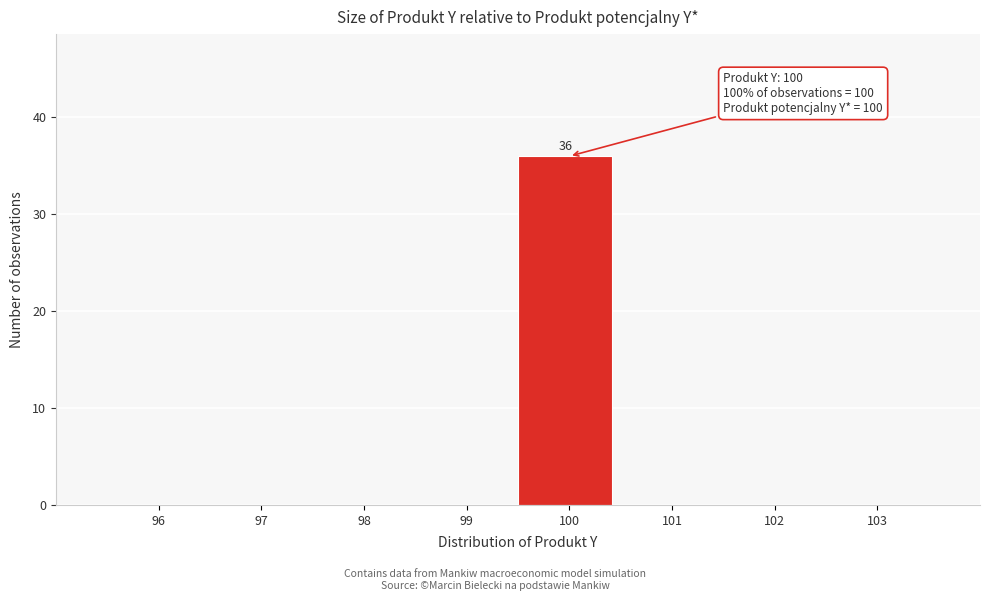

Reading left to right, what are all the values shown in this chart?

96=0	97=0	98=0	99=0	100=36	101=0	102=0	103=0